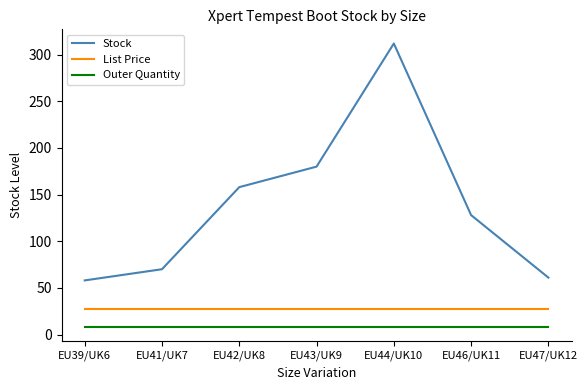

At EU42/UK8, list the series in order from smallest to largest.

Outer Quantity, List Price, Stock